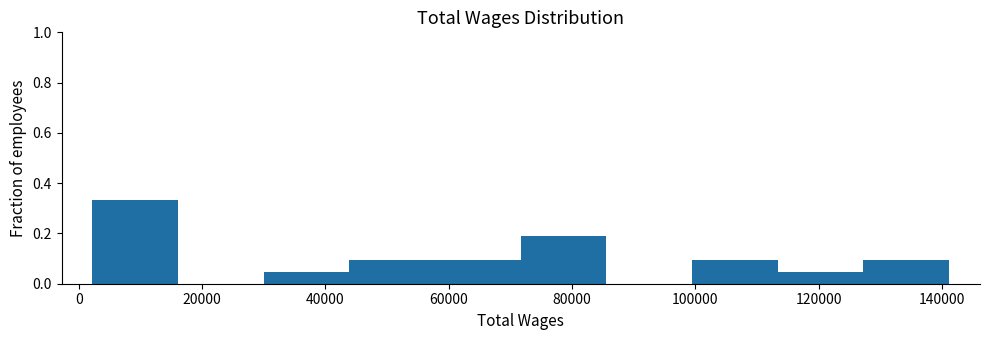

Reading left to right, transcribe this chart: for each bar, give the range it covers on the x-axis and its height. Neither the bar edges nor the heights are printed on the chart, so give them approximately, as read against the axes.

2000 to 16000: 0.34
16000 to 30000: 0
30000 to 44000: 0.04
44000 to 58000: 0.10
58000 to 72000: 0.10
72000 to 86000: 0.20
86000 to 100000: 0
100000 to 114000: 0.10
114000 to 128000: 0.04
128000 to 142000: 0.10